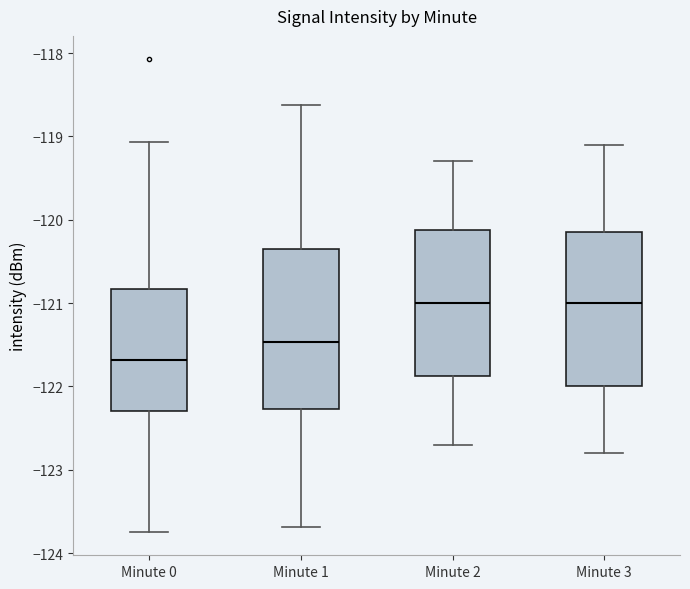

Where is the upper edge of the box for Minute 1 on the y-axis? The values are not printed on the chart, so give them approximately, as read against the axis.

-120.3